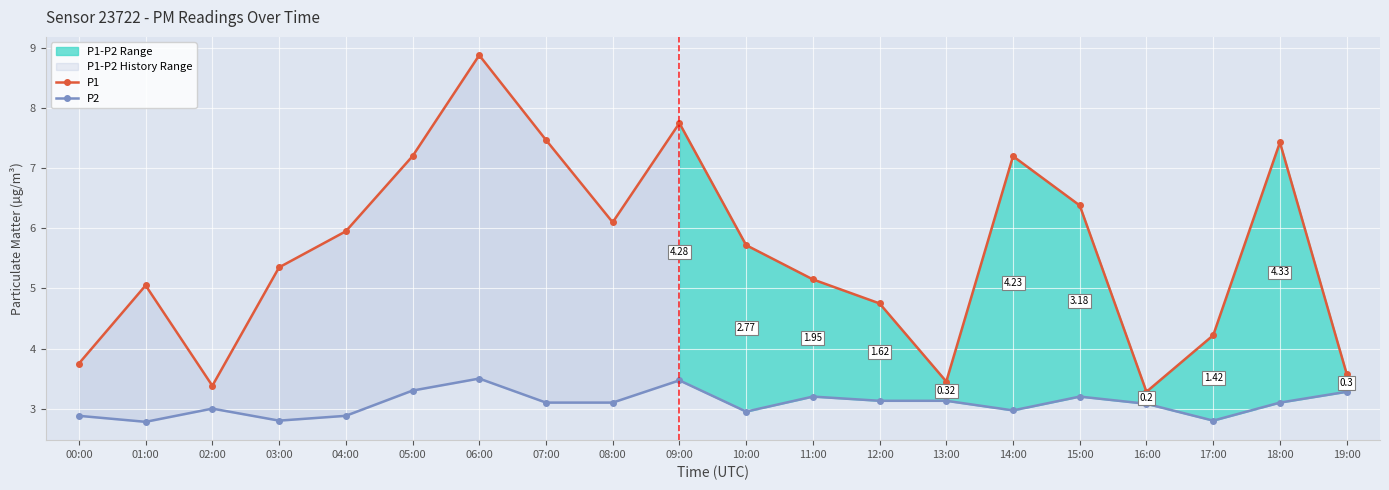

What is the highest value of the P1 series?

8.9